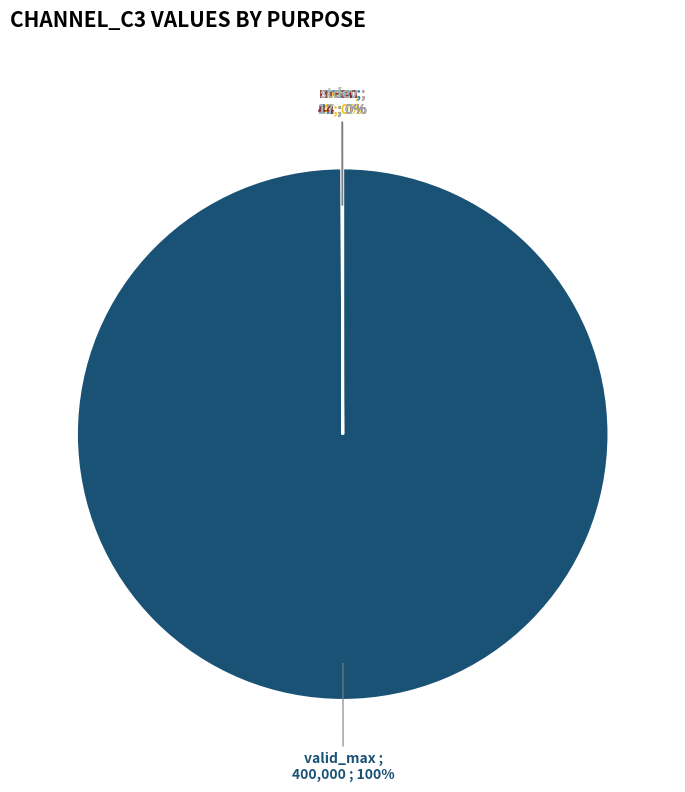

To the nearest percent, what is the average slice percentage?

20%